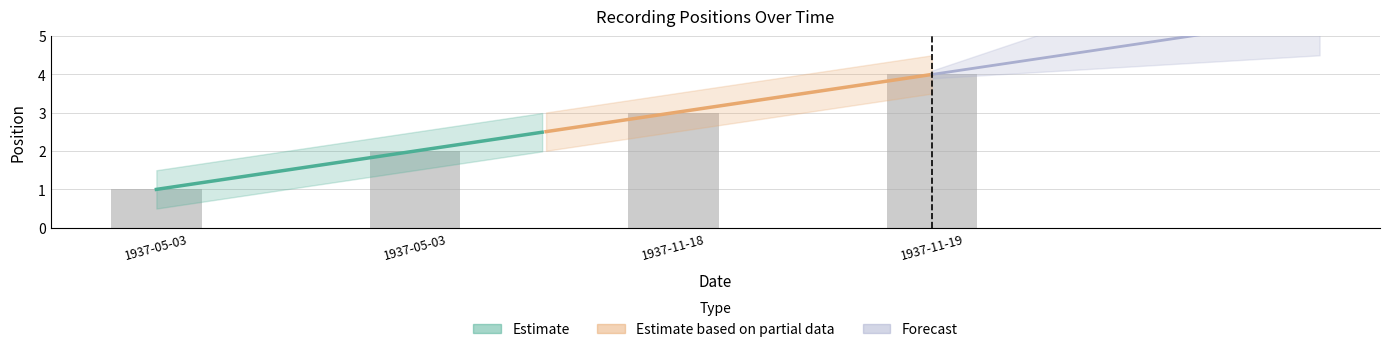

Approximately how many times larger is the value at 1937-11-18 compared to 1937-05-03?

3.0